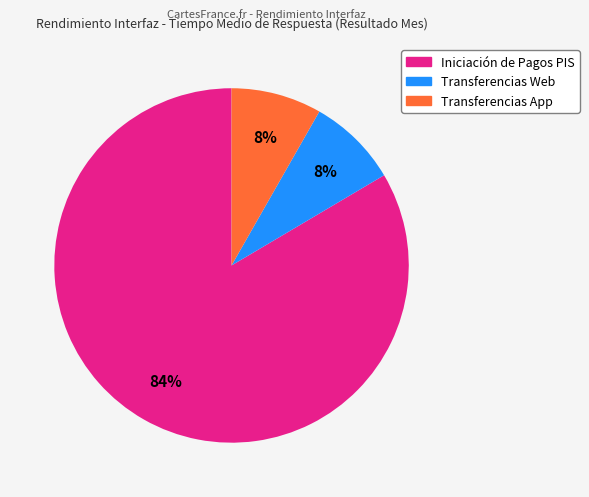

How many slices are in this pie chart?

3